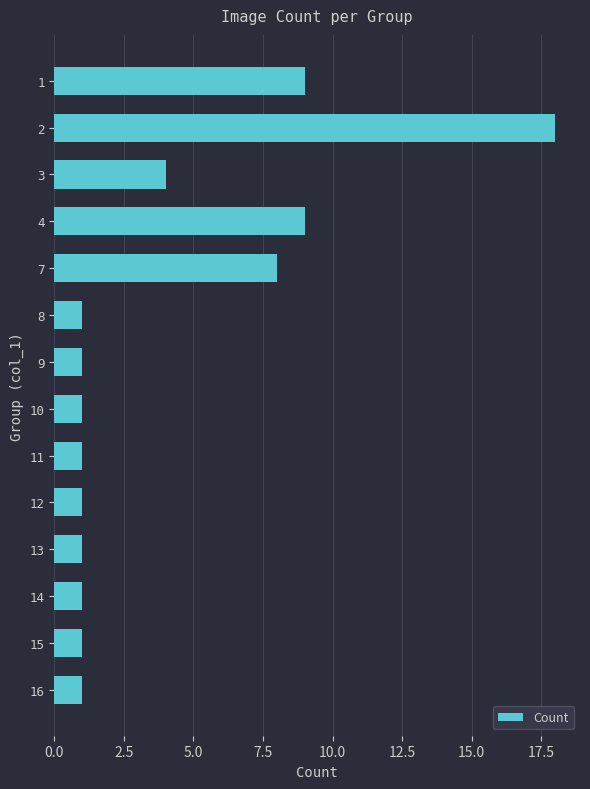

What is the greatest value displayed?

18